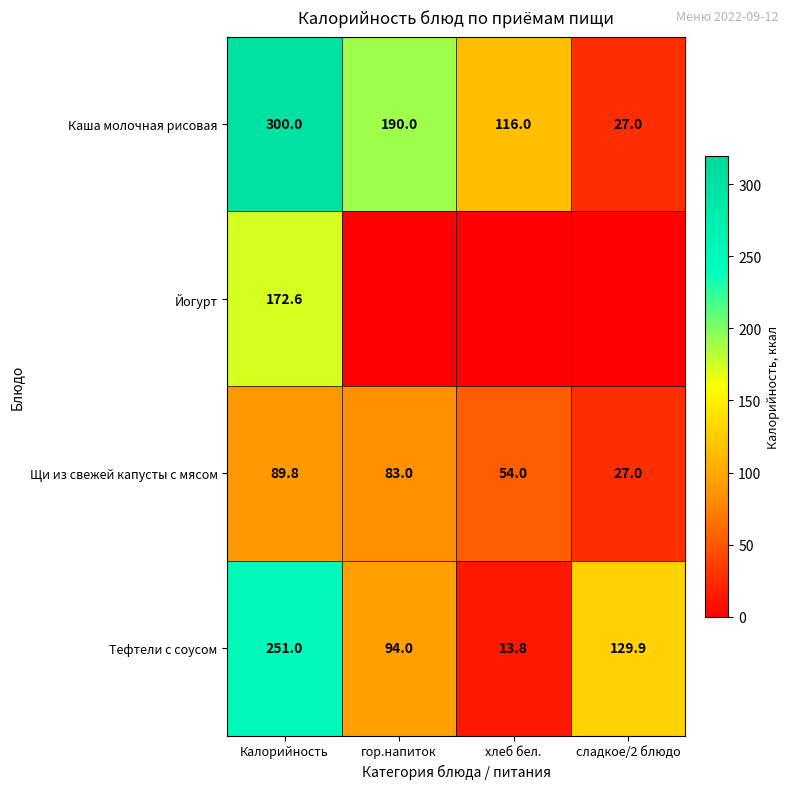

What is the total value across all series at хлеб бел.?

183.8